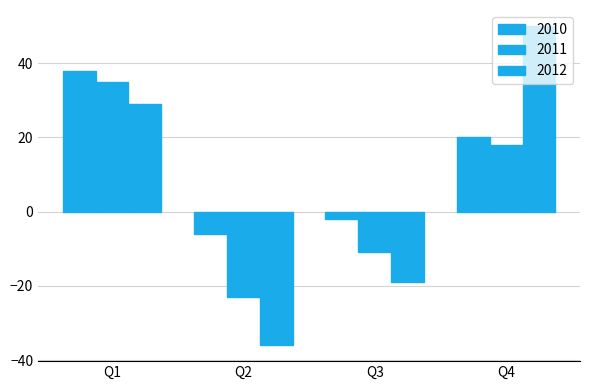

How many distinct data groups are displayed?

3